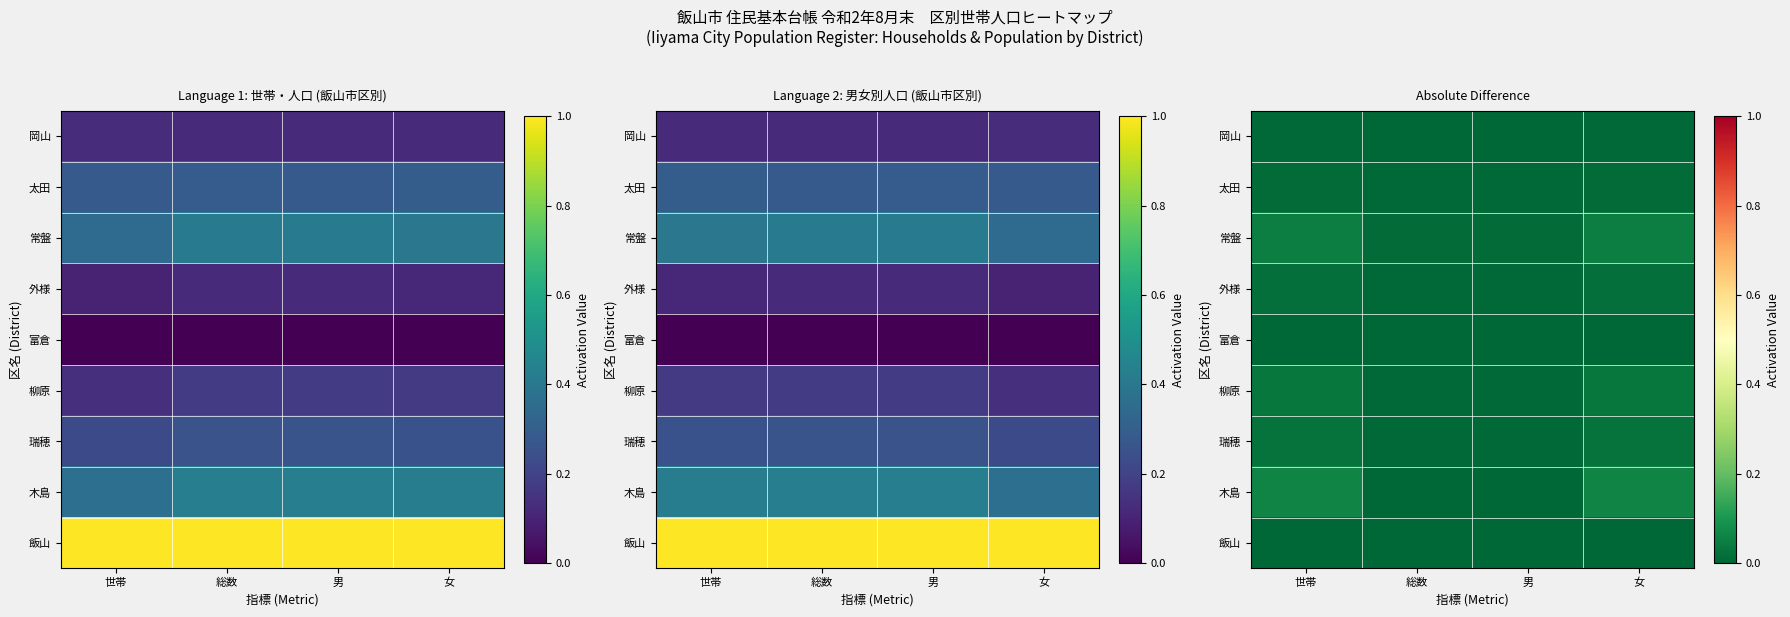

At how many categories does at least one series exceed 0?

4